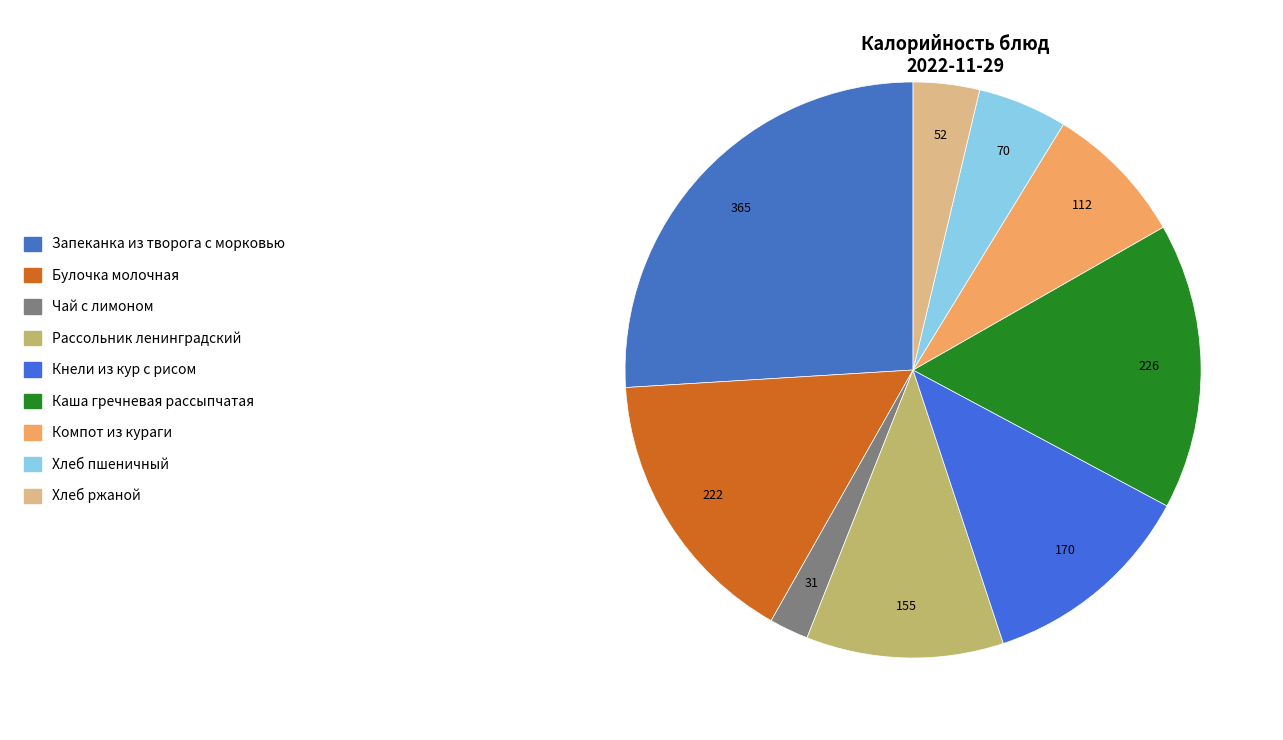

True or false: Рассольник ленинградский accounts for 18% of the total.

False